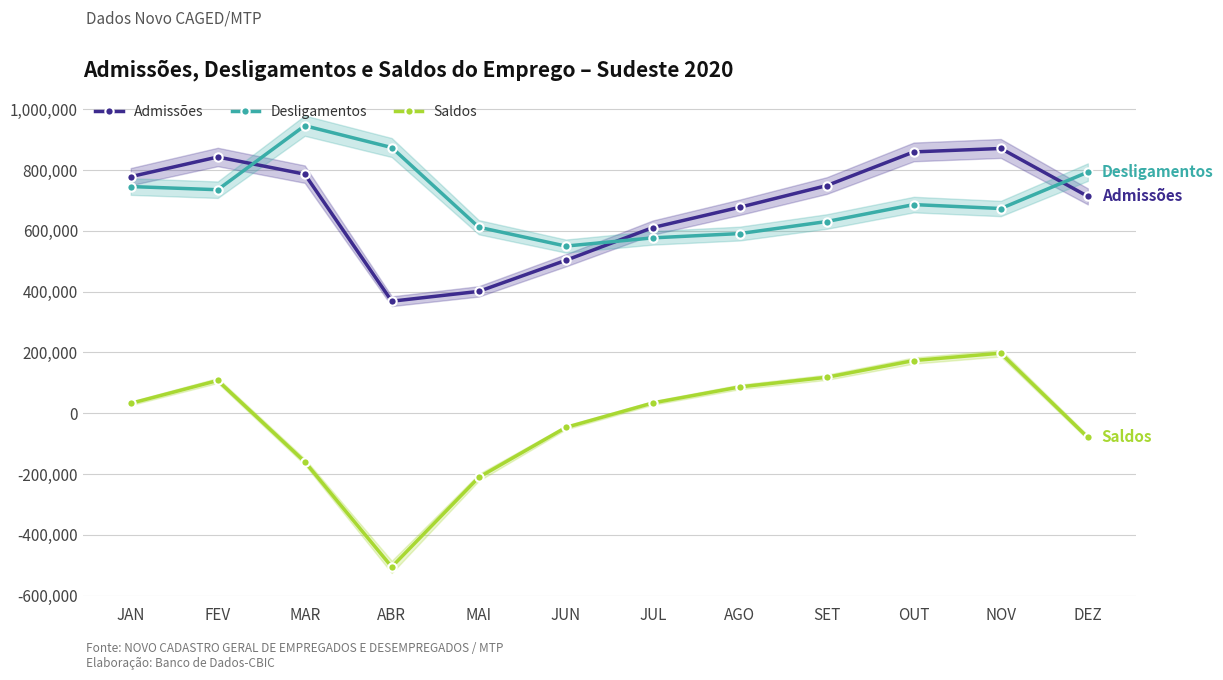

True or false: Saldos and Admissões cross at least once.

False